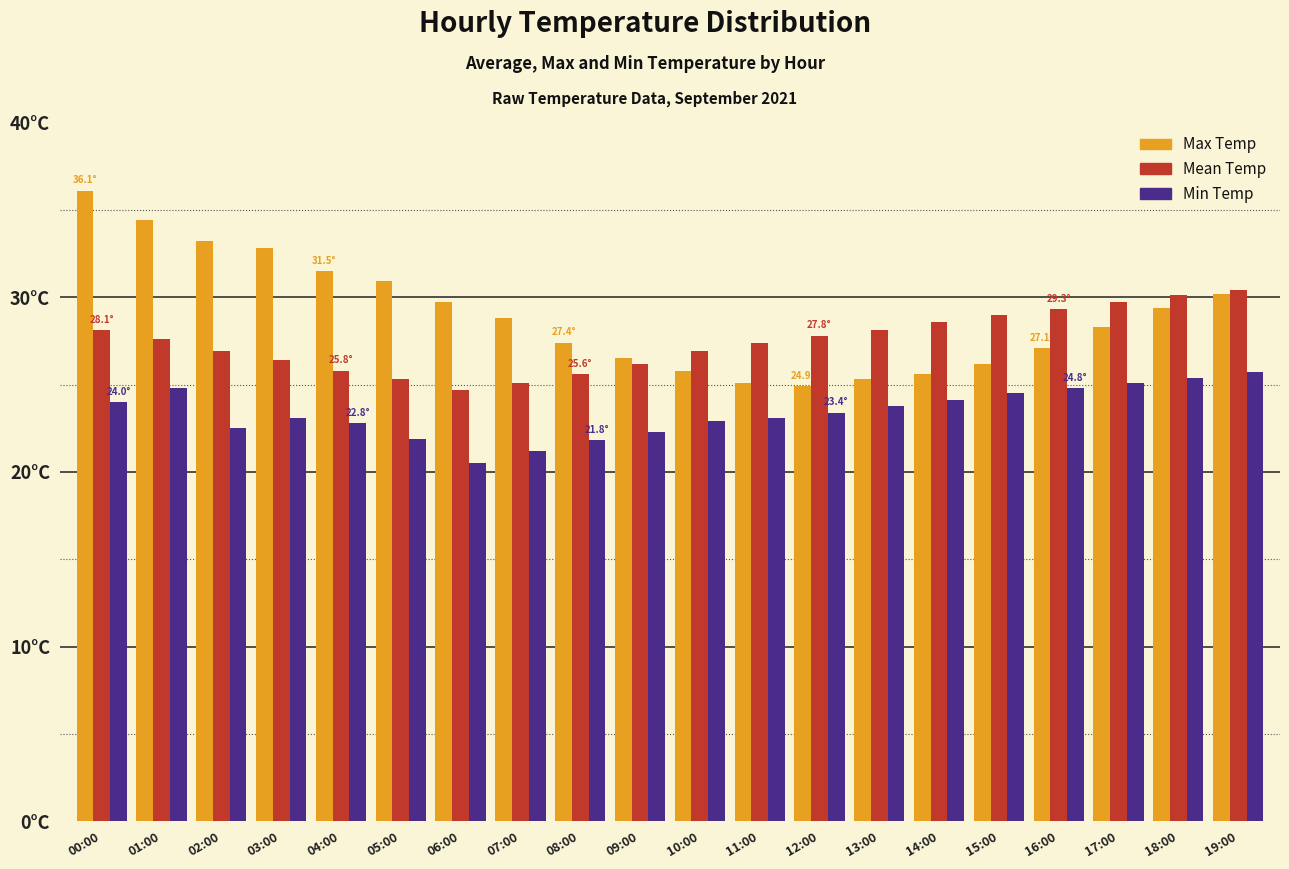

What are all the series names shown in the legend?

Max Temp, Mean Temp, Min Temp